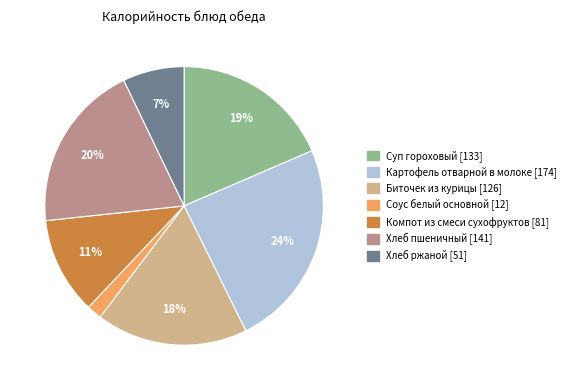

To the nearest percent, what is the difference between the Суп гороховый and Биточек из курицы slice percentages?

1%